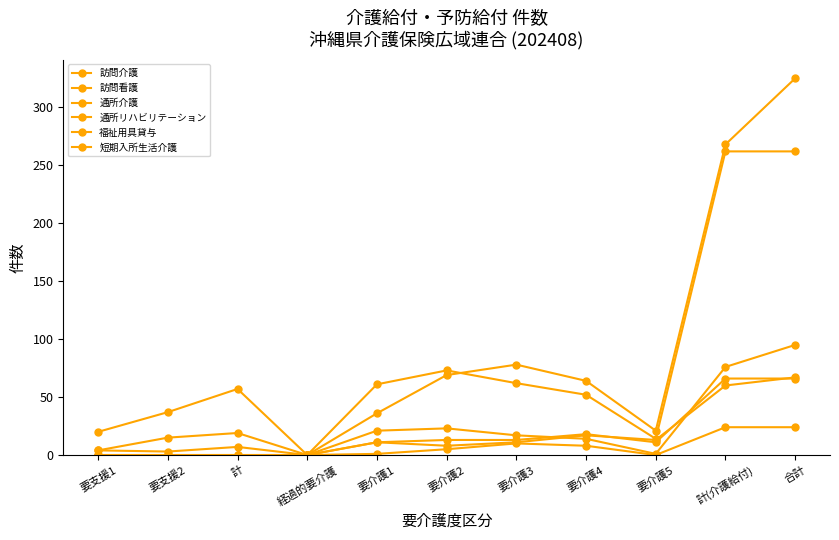

Is this an area chart (filled region under the line)?

No